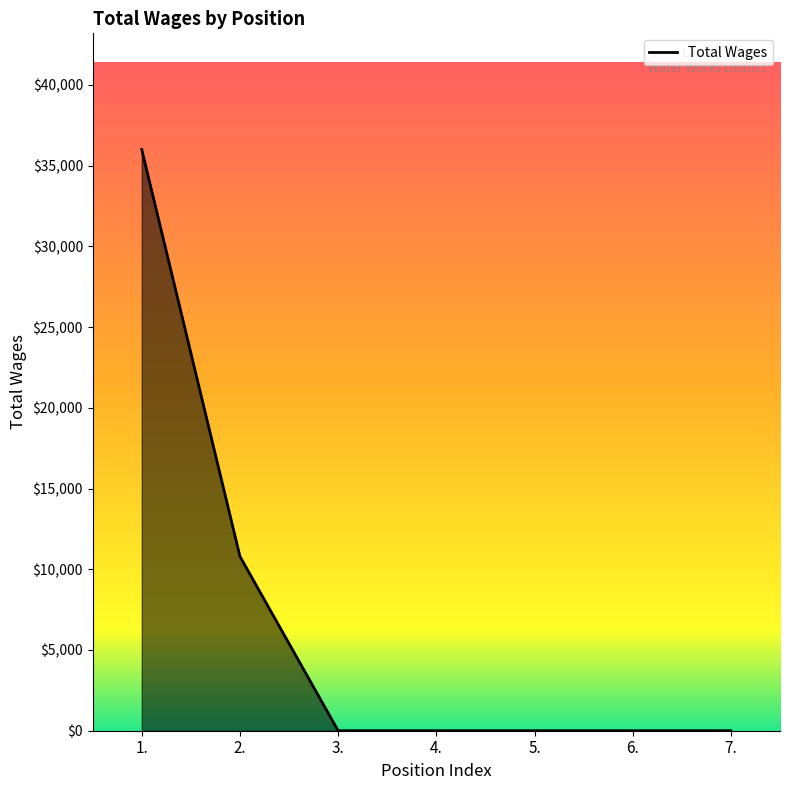

Reading right to left, what are all the values shown in this chart?

0	0	0	0	0	10800	36000